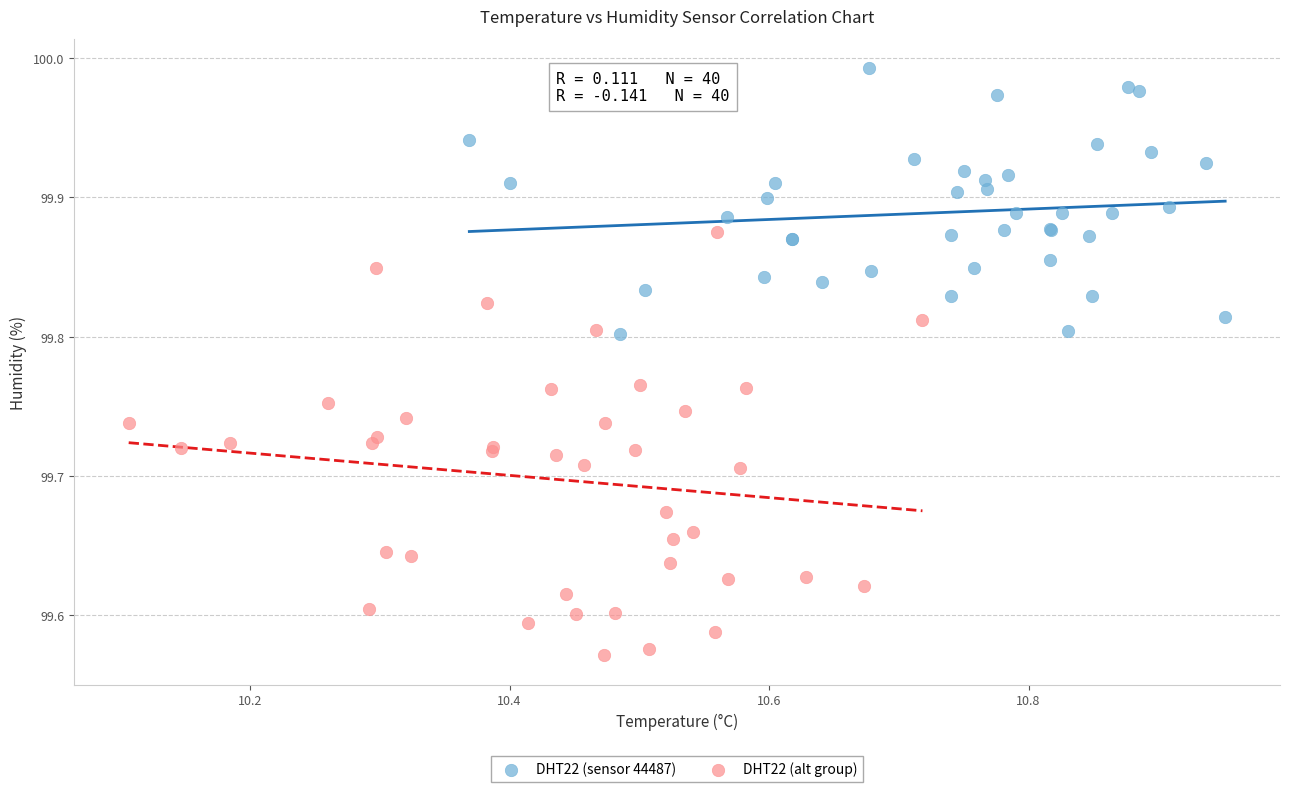

Which series reaches the maximum Y coordinate?

DHT22 (sensor 44487)